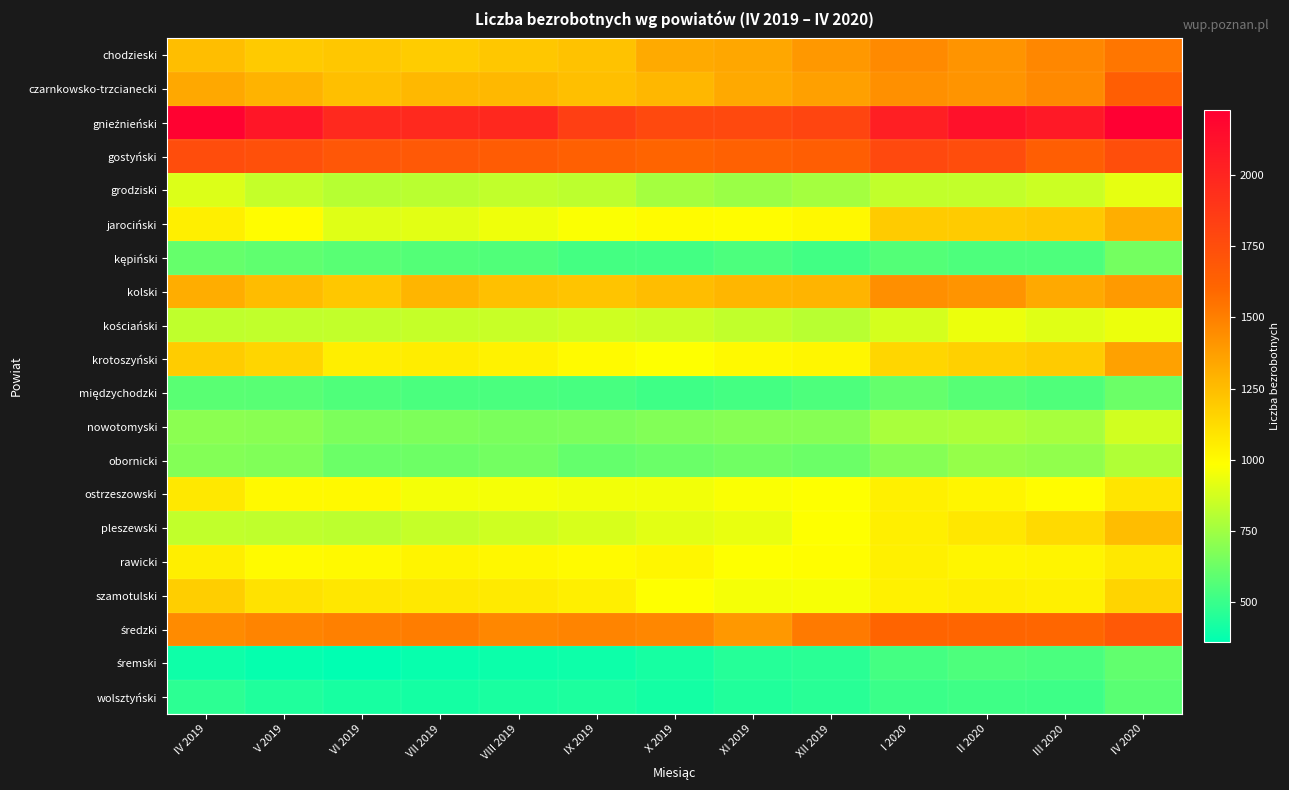

List the series in order of their peak value, highest first.

gnieźnieński, gostyński, średzki, czarnkowsko-trzcianecki, chodzieski, kolski, krotoszyński, jarociński, pleszewski, szamotulski, ostrzeszowski, rawicki, kościański, grodziski, nowotomyski, obornicki, kępiński, międzychodzki, śremski, wolsztyński